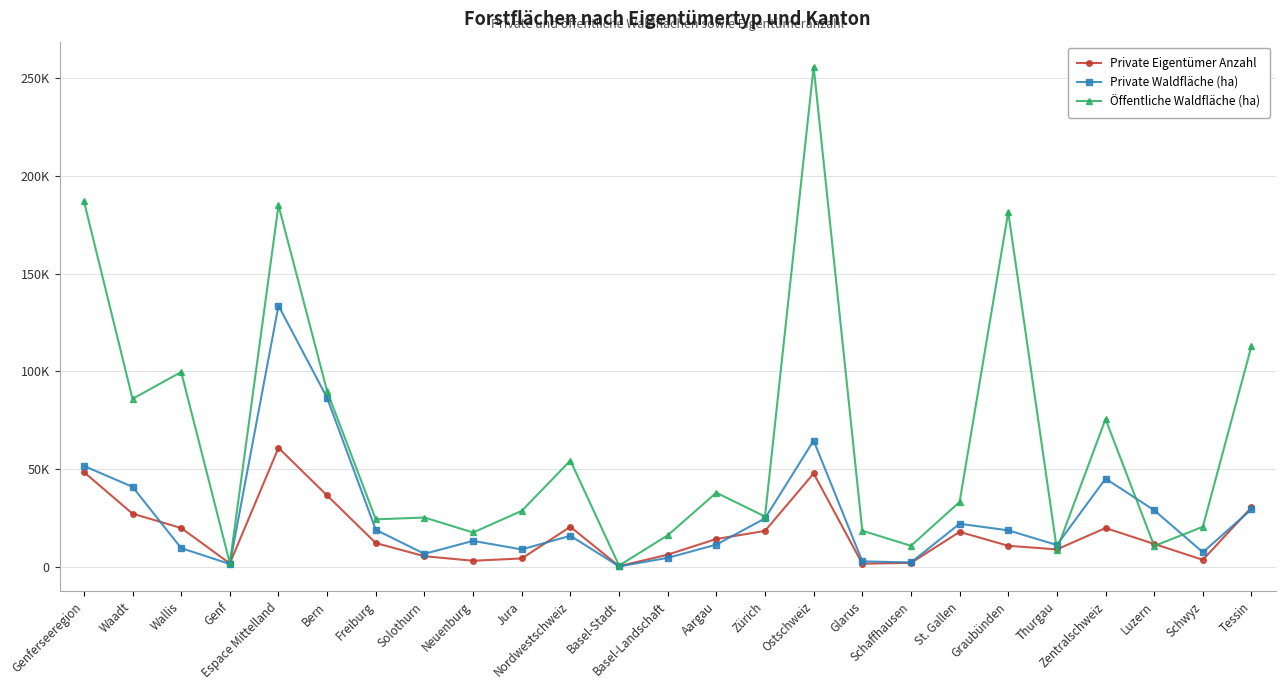

Which series ends up on top after the final intersection of Private Waldfläche (ha) and Öffentliche Waldfläche (ha)?

Öffentliche Waldfläche (ha)